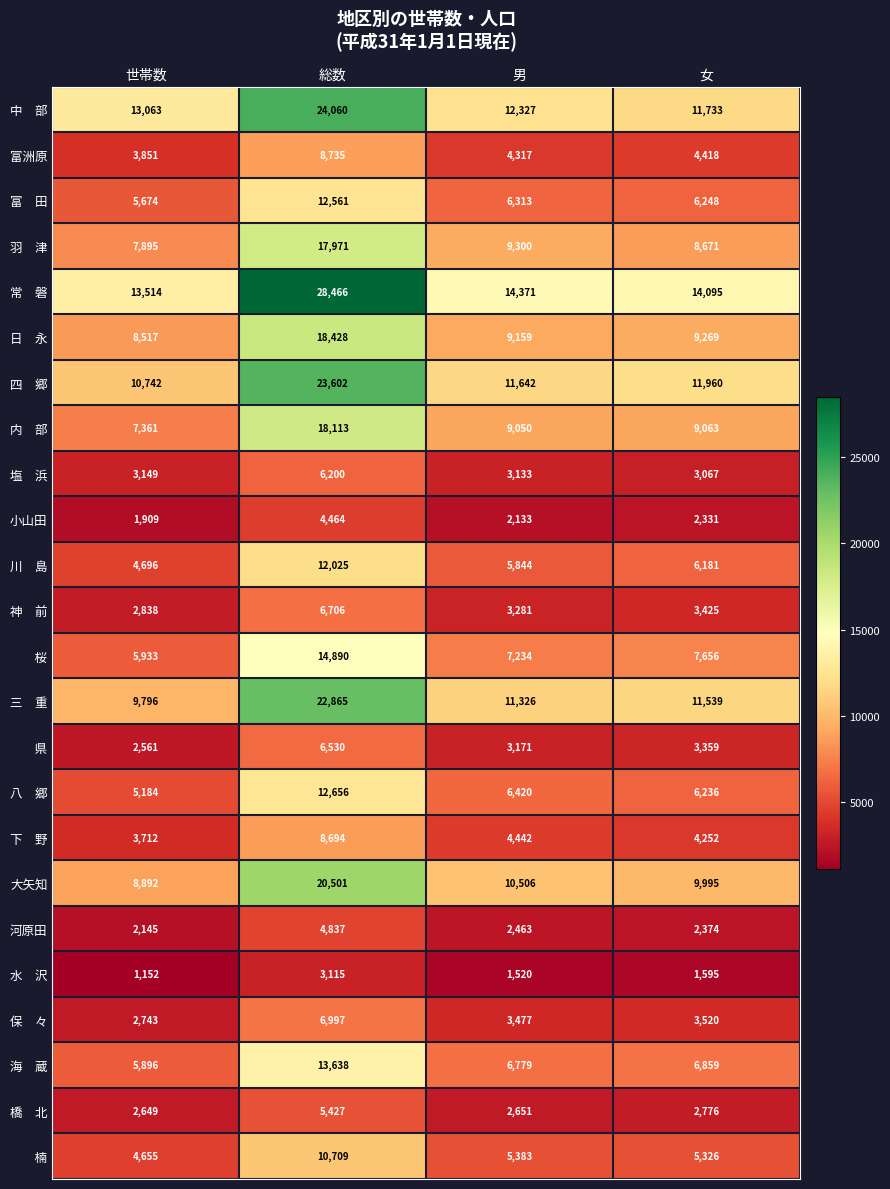

What is the lowest value of the 河原田 series?

2145